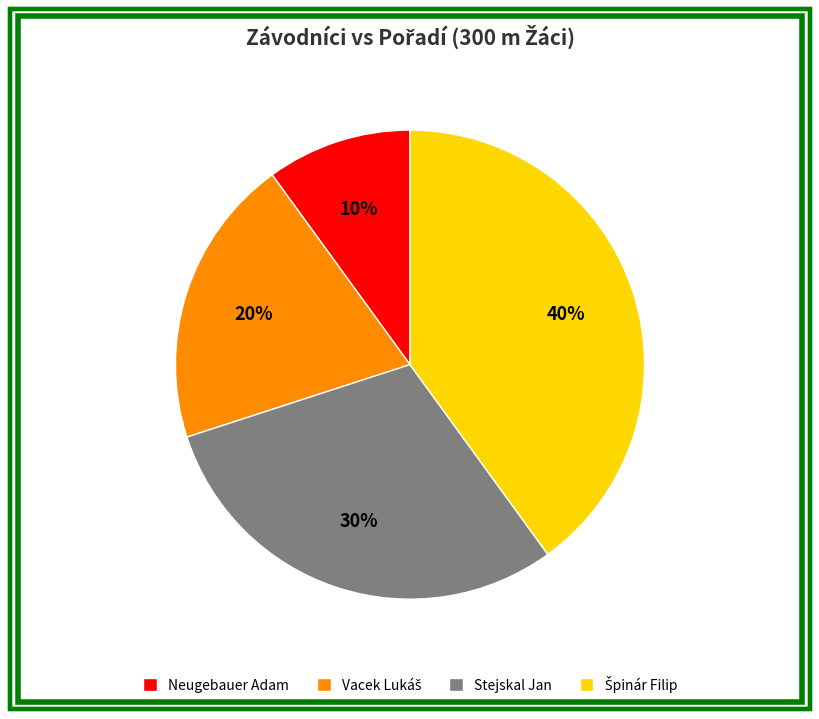

Is there a majority slice in this chart?

No